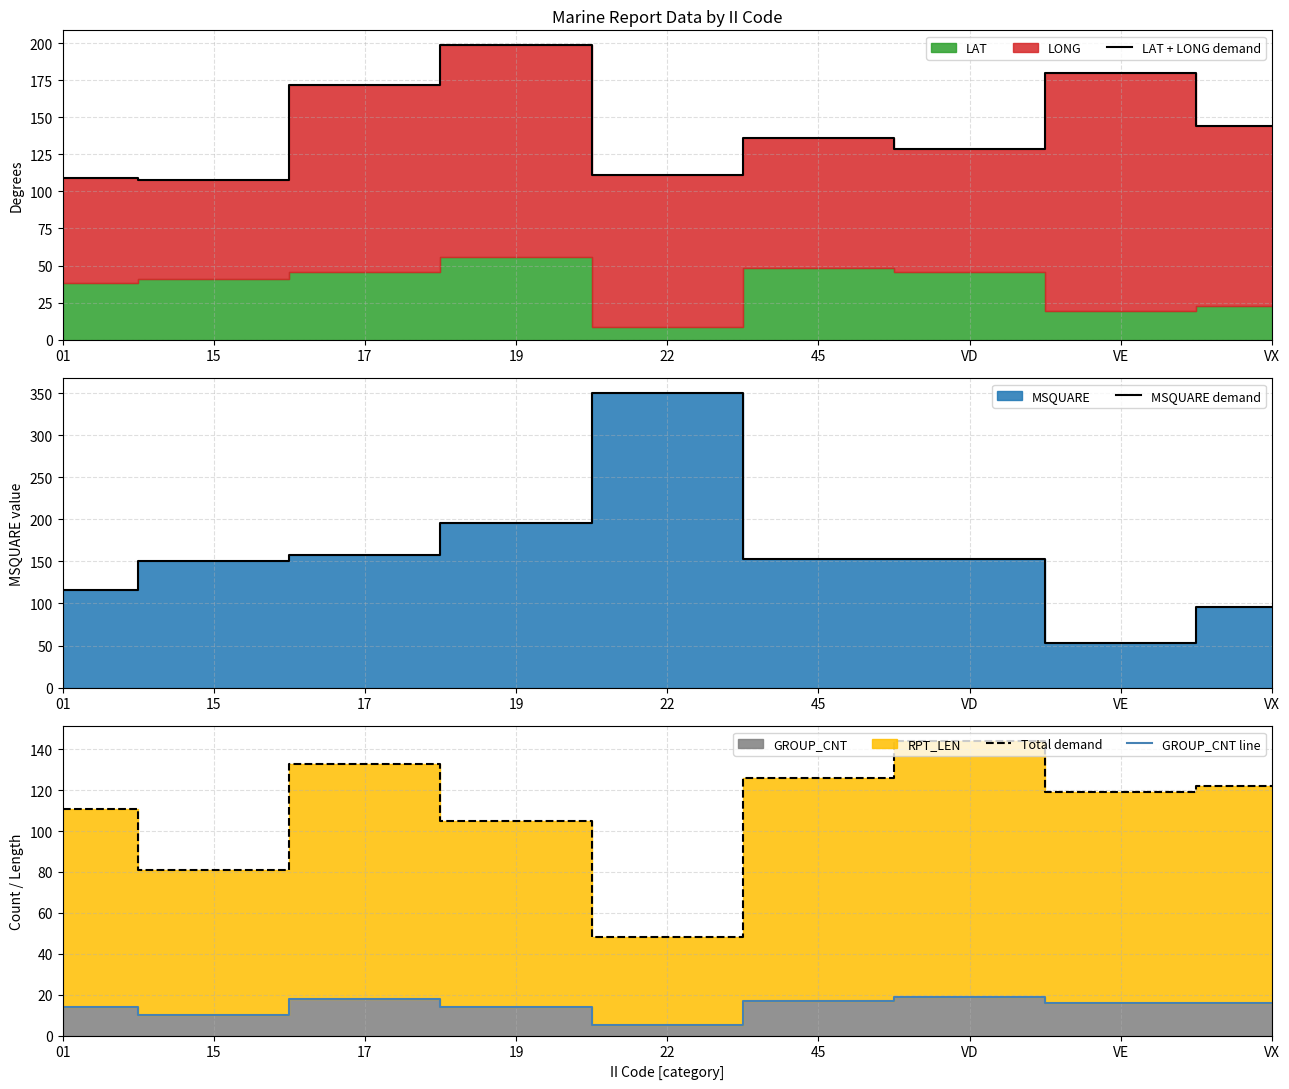

What position from the left is VE?

8